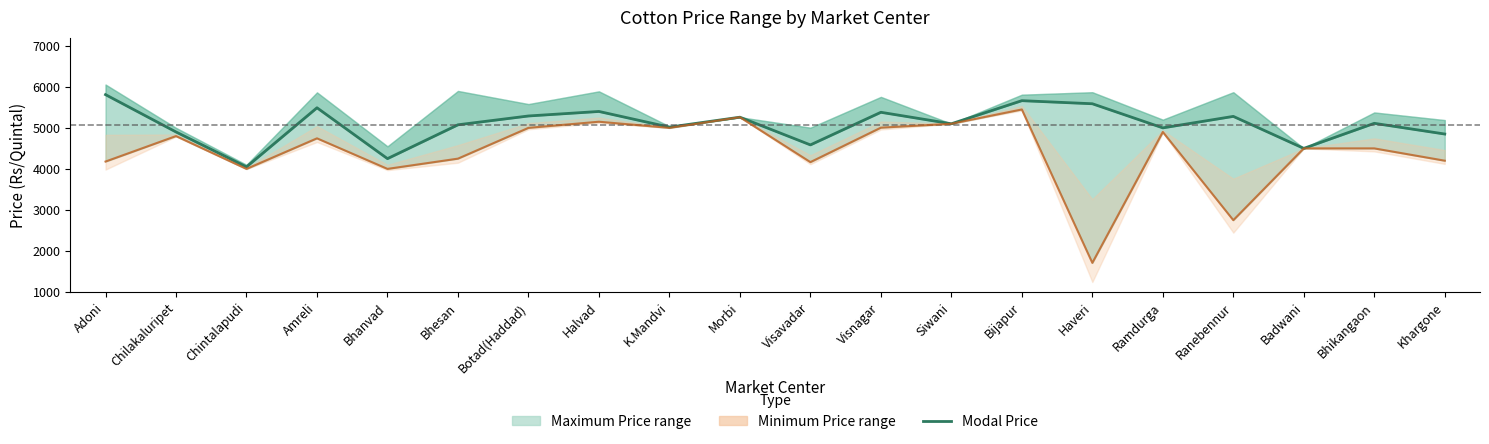

List the labels in order of value, smallest first.

Chintalapudi, Bhanvad, Badwani, Visavadar, Khargone, Chilakaluripet, Ramdurga, K.Mandvi, Bhesan, Siwani, Bhikangaon, Morbi, Ranebennur, Botad(Haddad), Visnagar, Halvad, Amreli, Haveri, Bijapur, Adoni